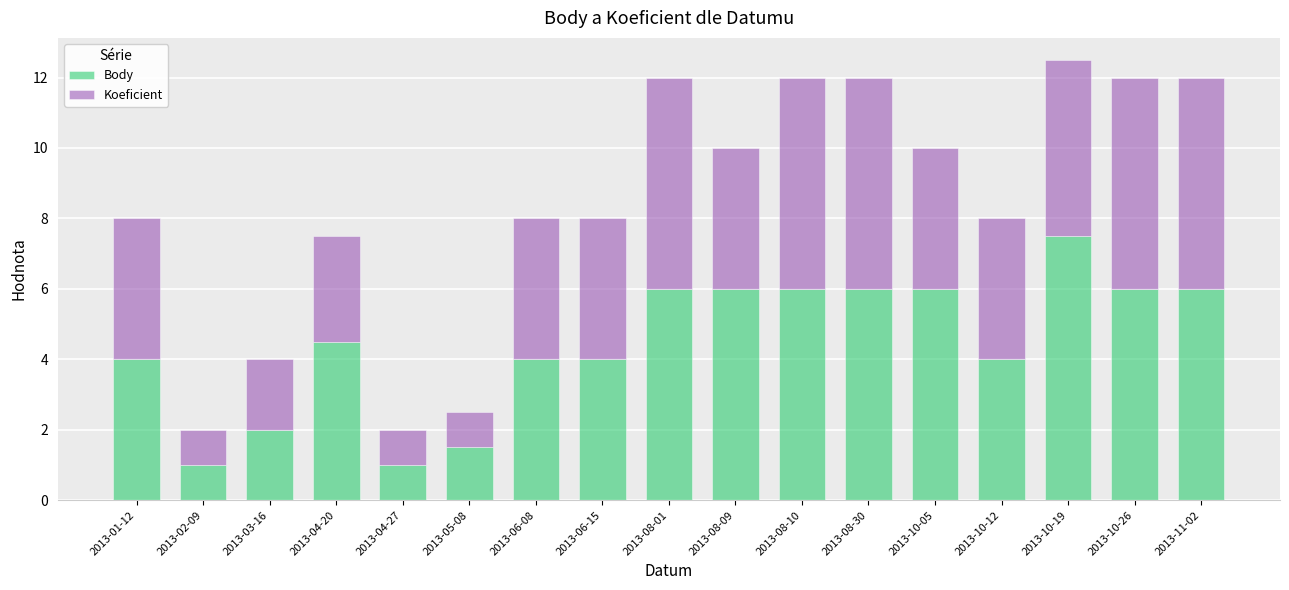

What is the lowest value of the Body series?

1.0